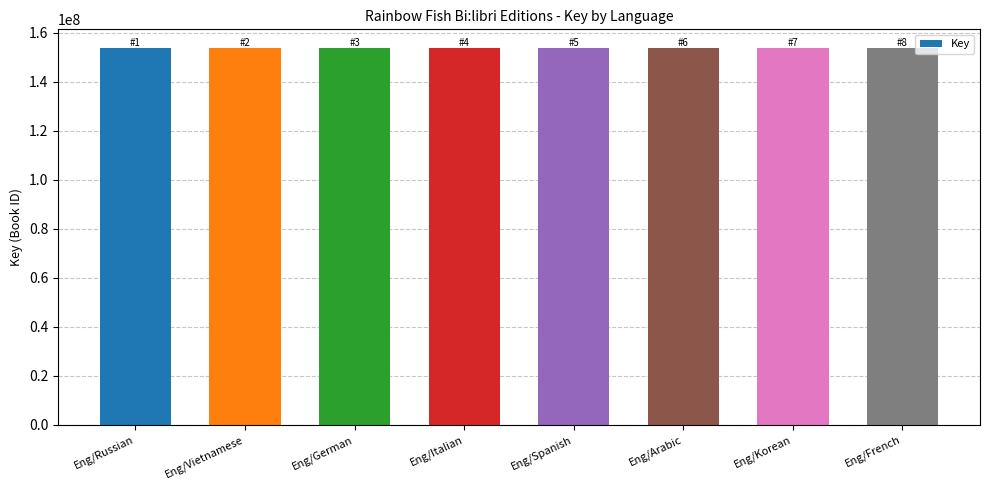

What is the ratio of the value at Eng/German to the value at Eng/Spanish?

1.0